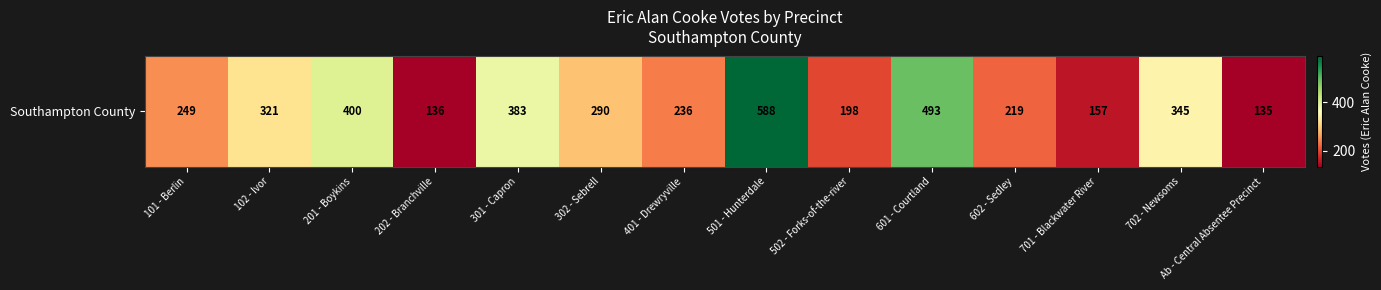

Is it true that the value at 702 - Newsoms is 587?

False